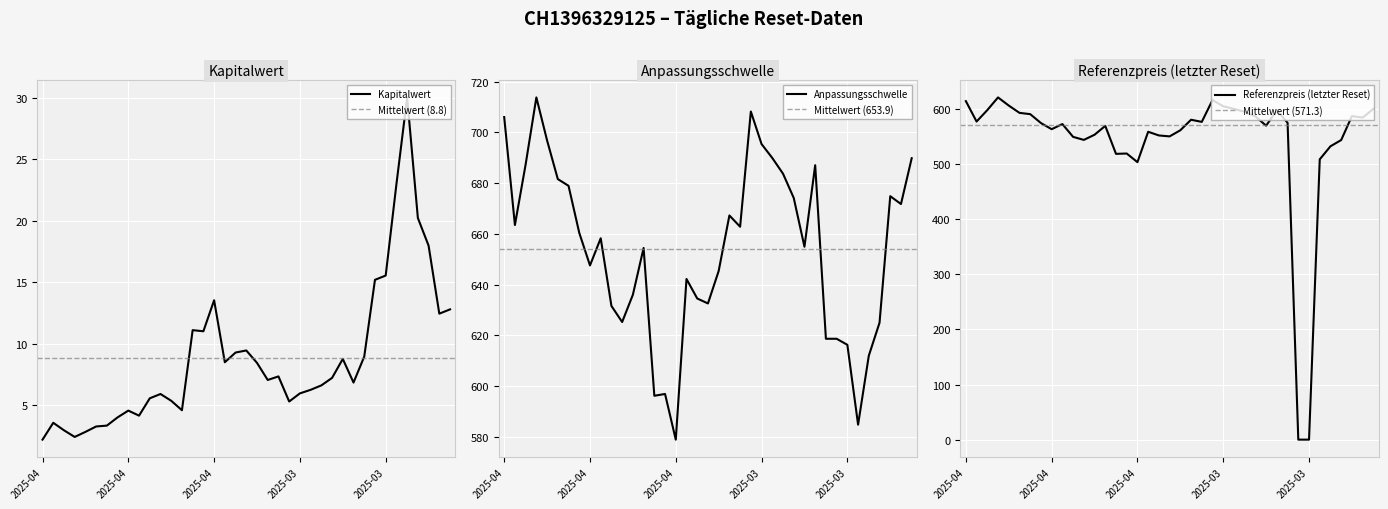

How many values in the Kapitalwert series are below 7?

19